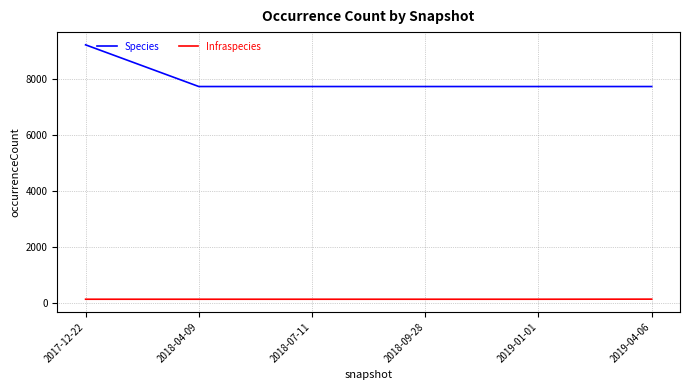

How many series are shown in this chart?

2